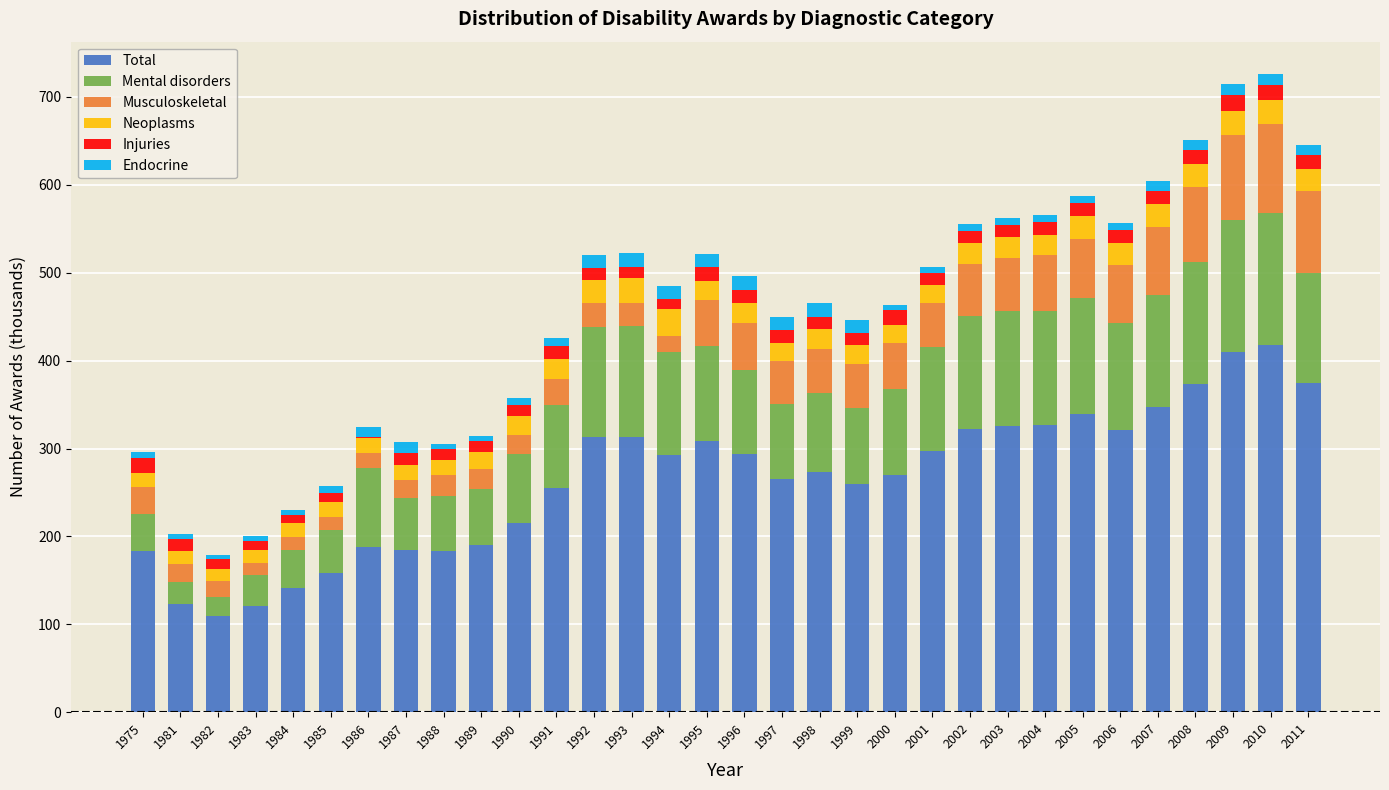

The value of Total at 2003 is 325.7. True or false?

True